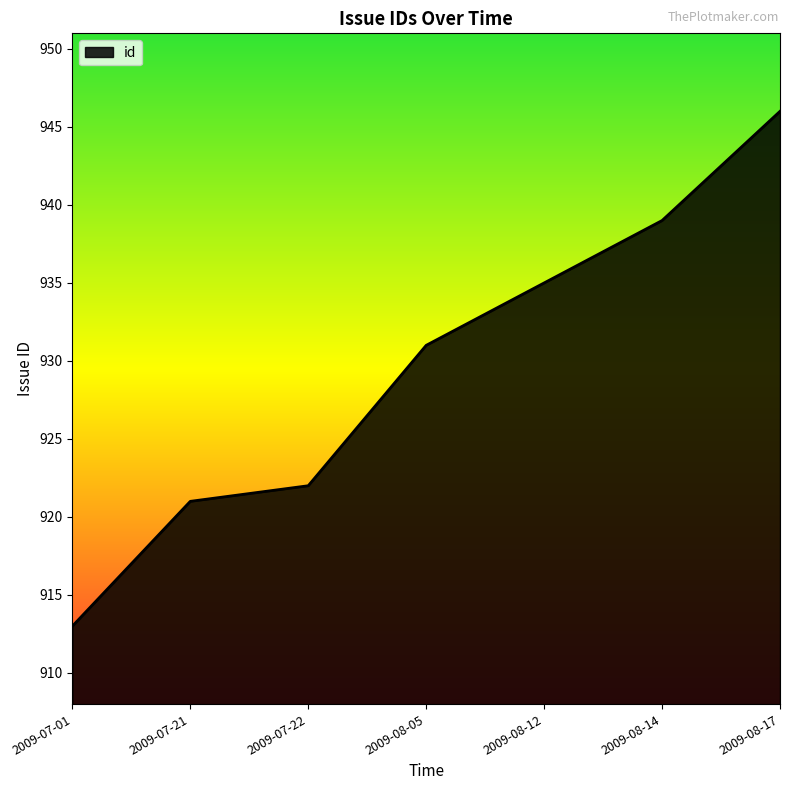

What position from the left is 2009-08-14?

6